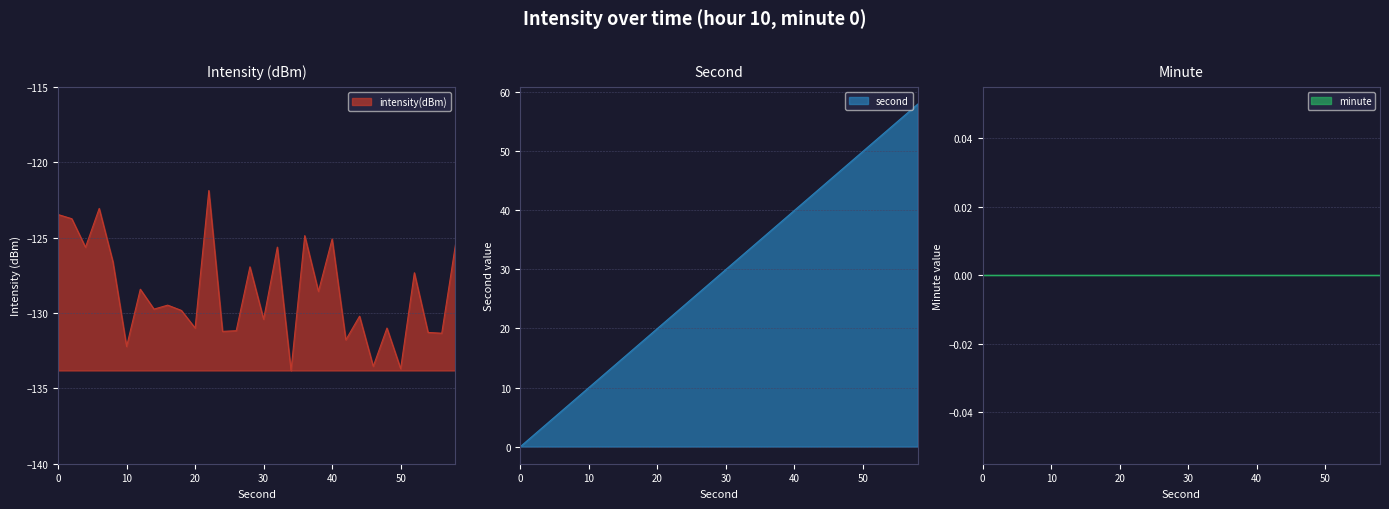

The second series shows 48.0 at 48. True or false?

True